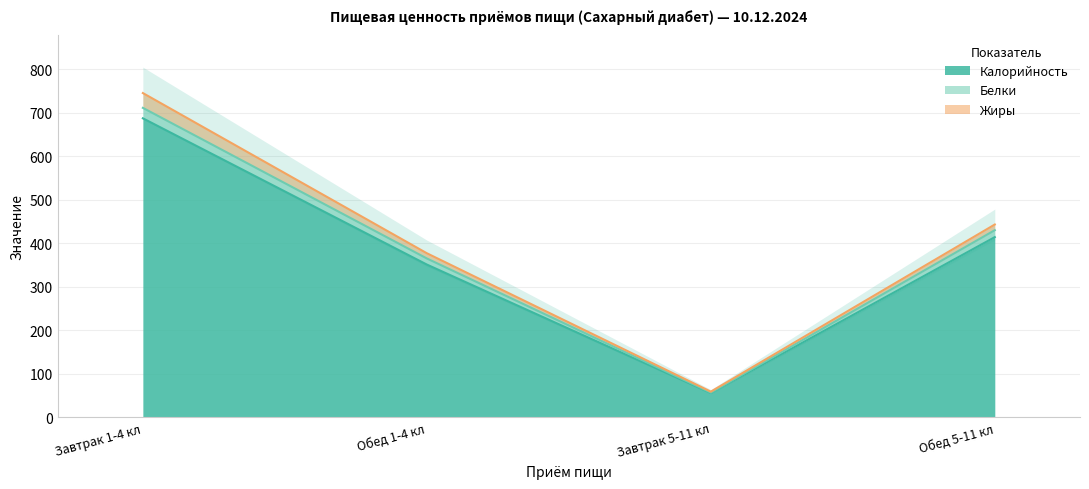

How many lines are shown in the chart?

2